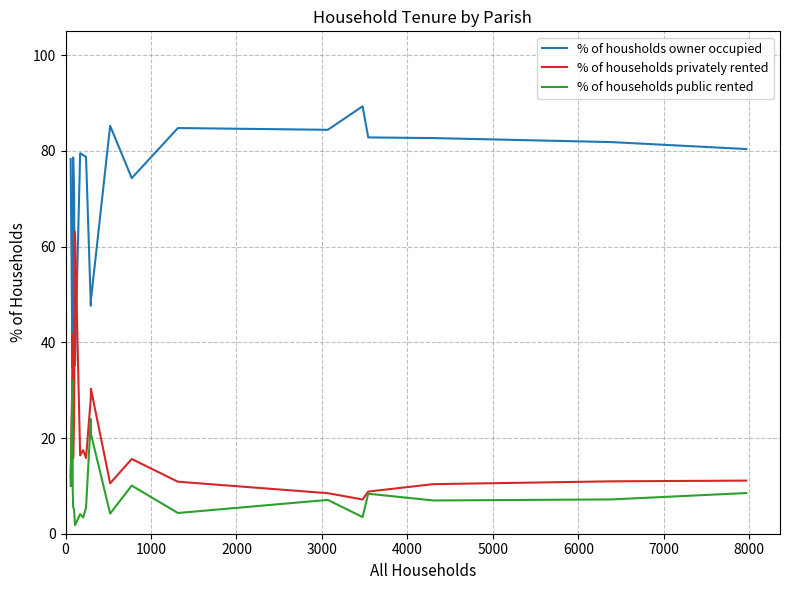

What is the maximum value for % of housholds owner occupied?

89.3